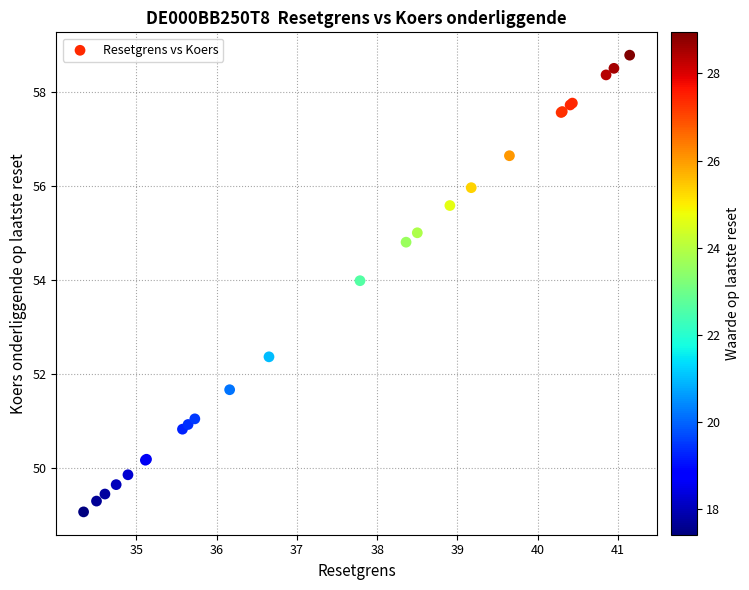

What Y value in the scatter plot is closest to 53?

52.4